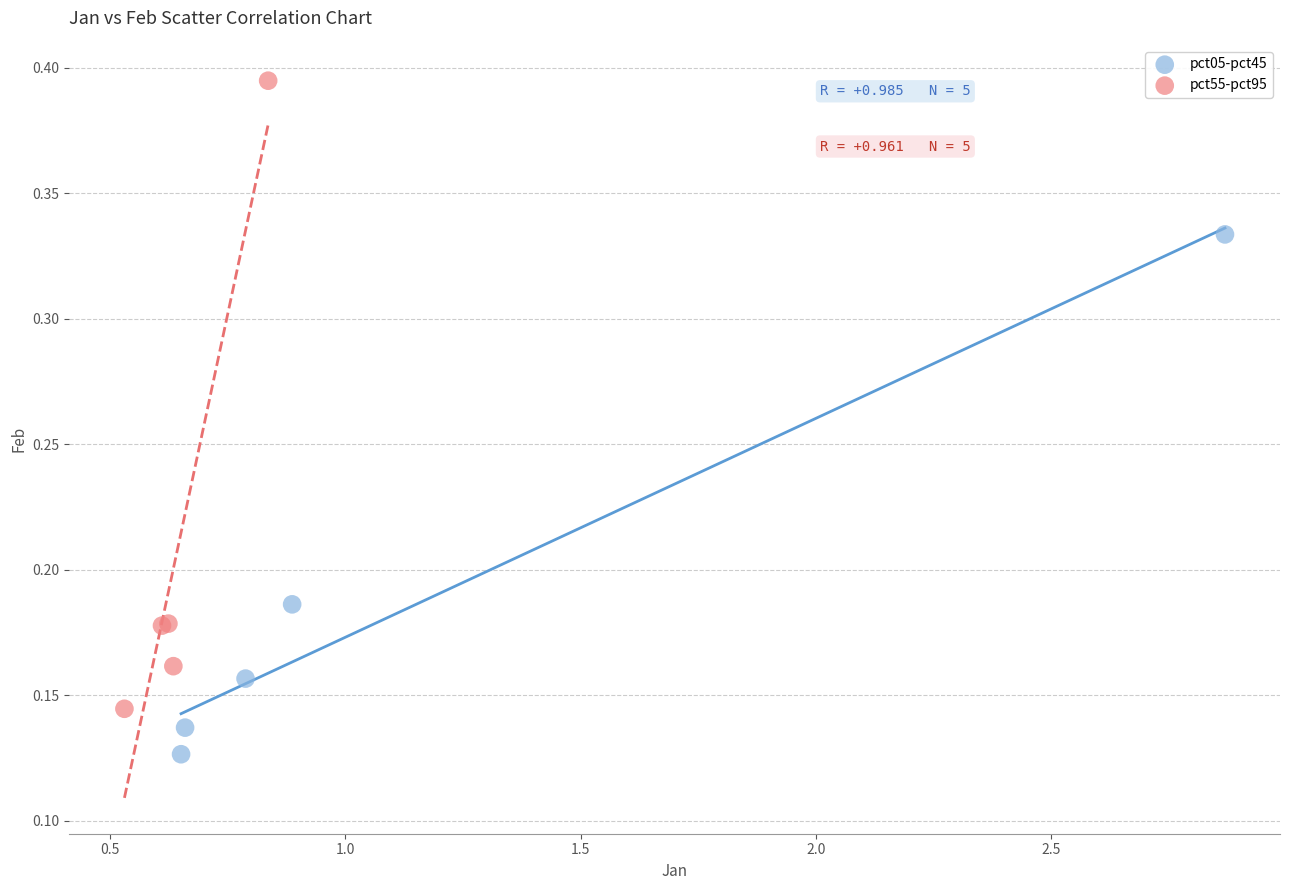

Which series contains the highest Y value?

pct55-pct95